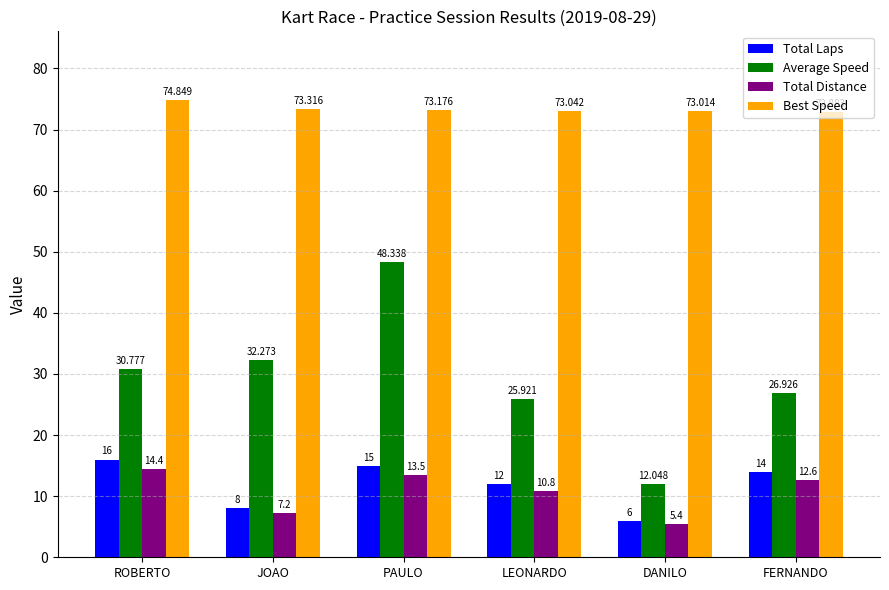

At which category is the sum across all series the highest?

PAULO